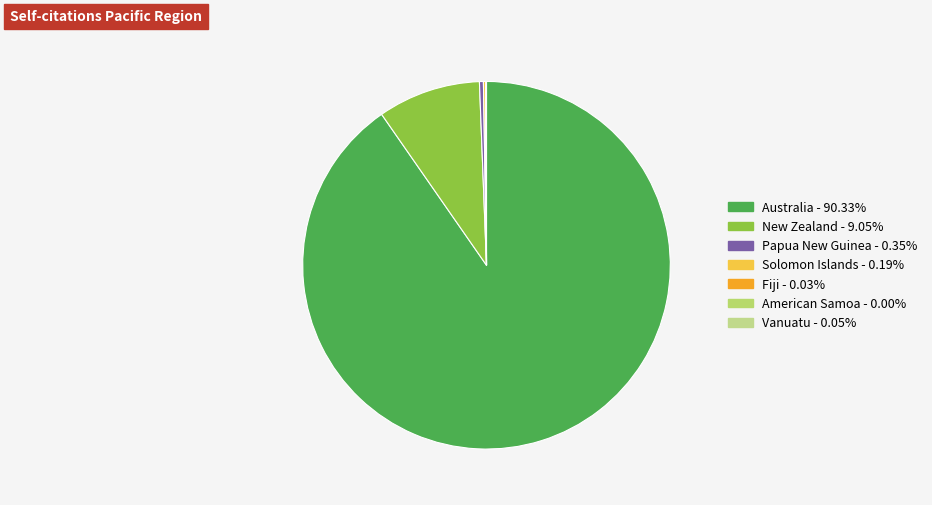

How many slices are in this pie chart?

7